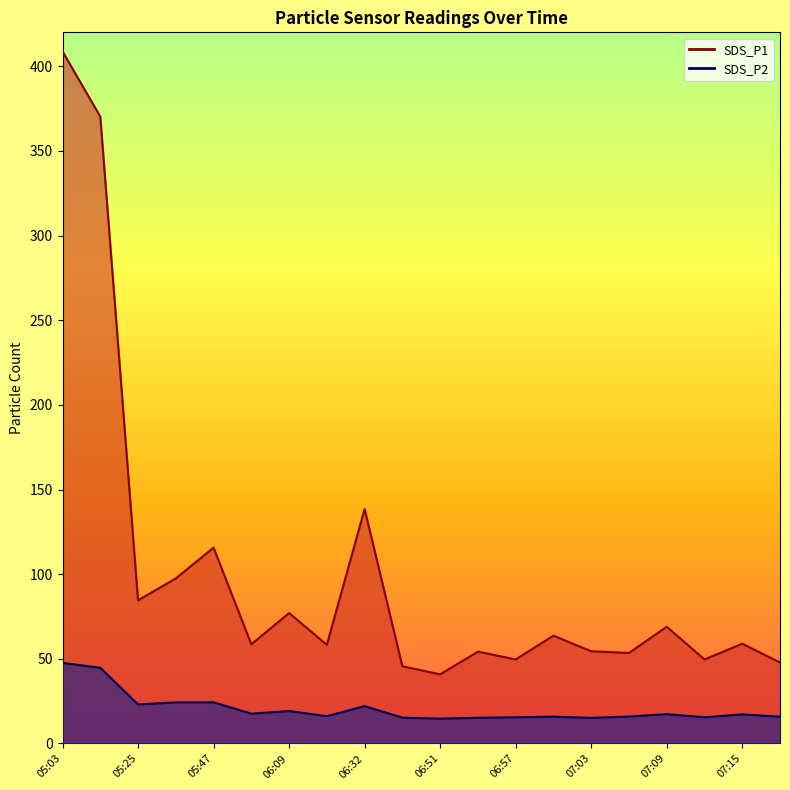

Rank the series by their maximum value, from lowest to highest.

SDS_P2, SDS_P1